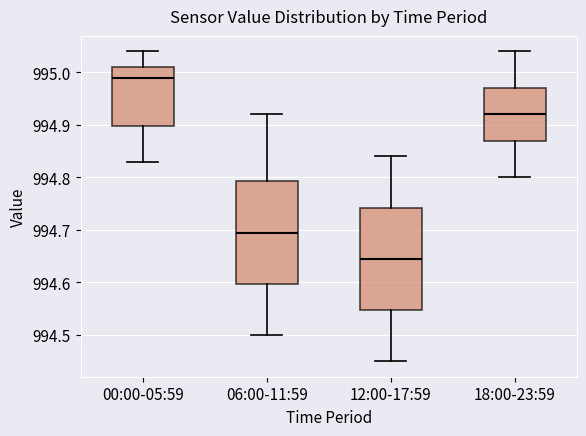

Reading left to right, transcribe this box plot: for each box, give where its median line is, the range the box spans, and where its two whiskers end, as read against the y-axis. The values are not printed on the chart, so give them approximately, as read against the axis.

00:00-05:59: median 994.99, box 994.90 to 995.01, whiskers 994.83 to 995.04
06:00-11:59: median 994.70, box 994.60 to 994.79, whiskers 994.50 to 994.92
12:00-17:59: median 994.65, box 994.55 to 994.74, whiskers 994.45 to 994.84
18:00-23:59: median 994.92, box 994.87 to 994.97, whiskers 994.80 to 995.04